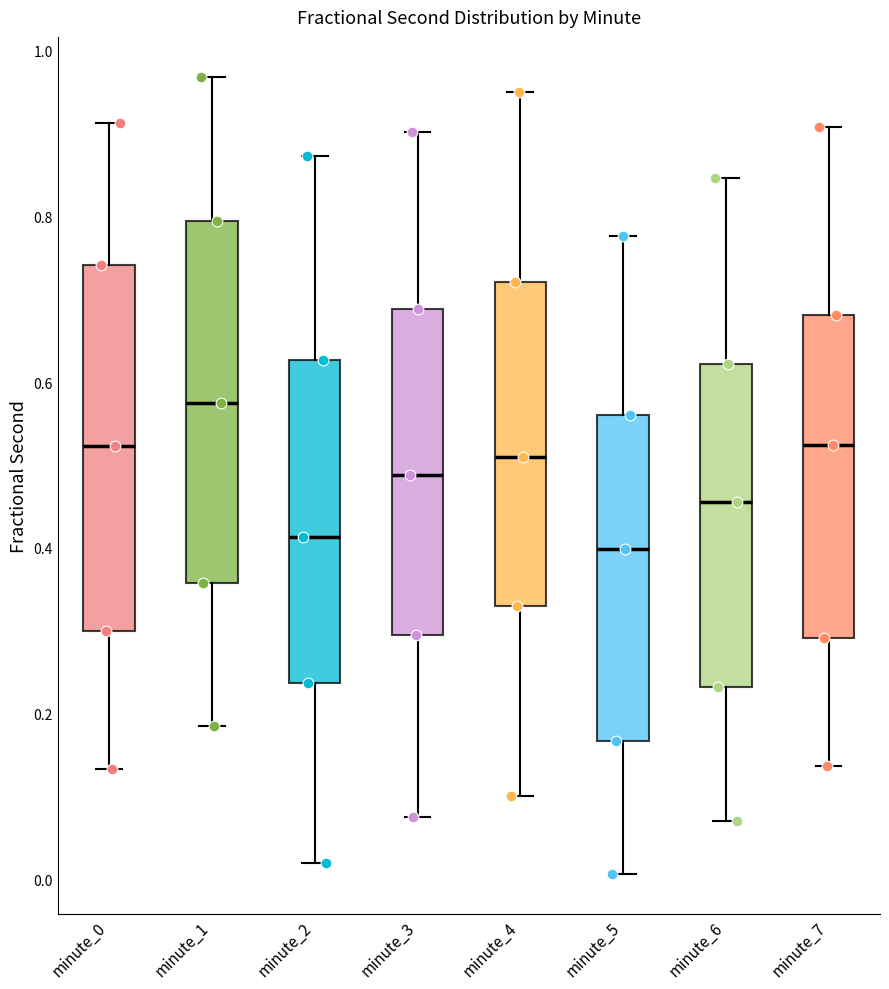

Where is the lower edge of the box for minute_6 on the y-axis? The values are not printed on the chart, so give them approximately, as read against the axis.

0.24